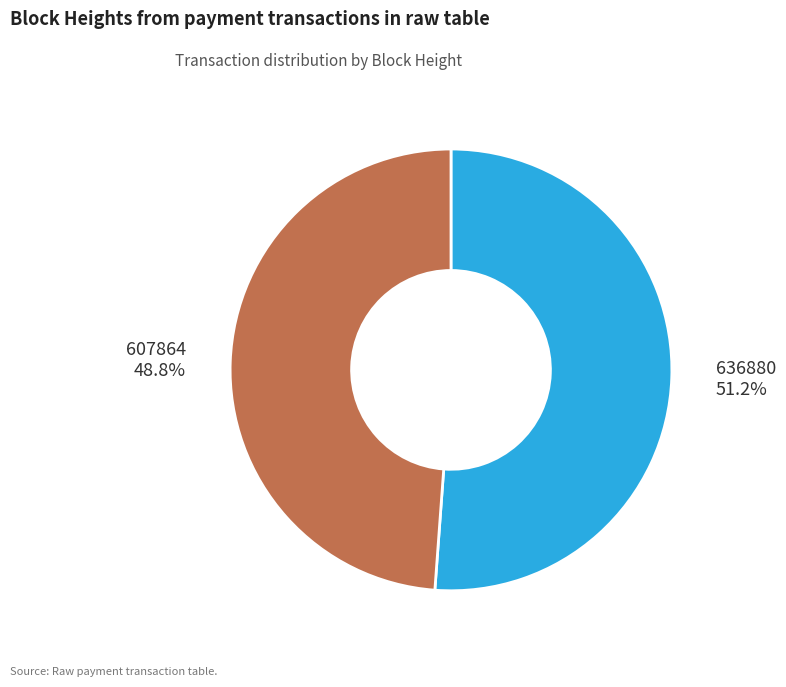

Is it true that 607864 is 56% of the pie?

False